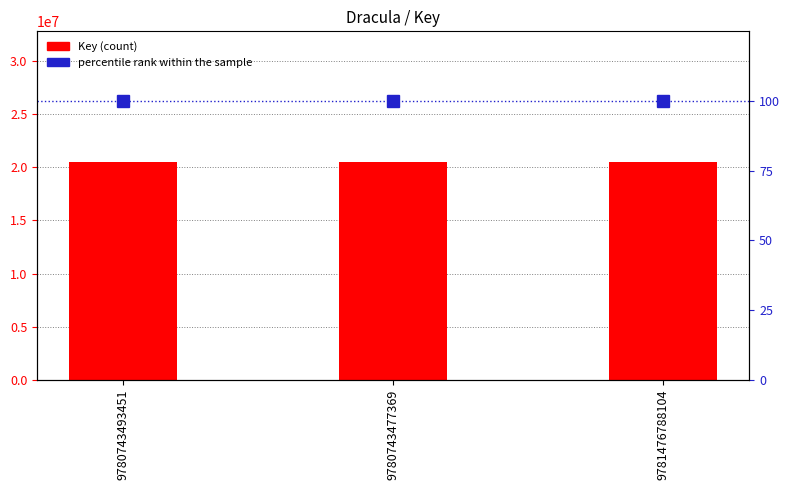

Reading right to left, list all the values displayed in this chart.

Key: 20491958	20491958	20491958
percentile rank within the sample: 100	100	100